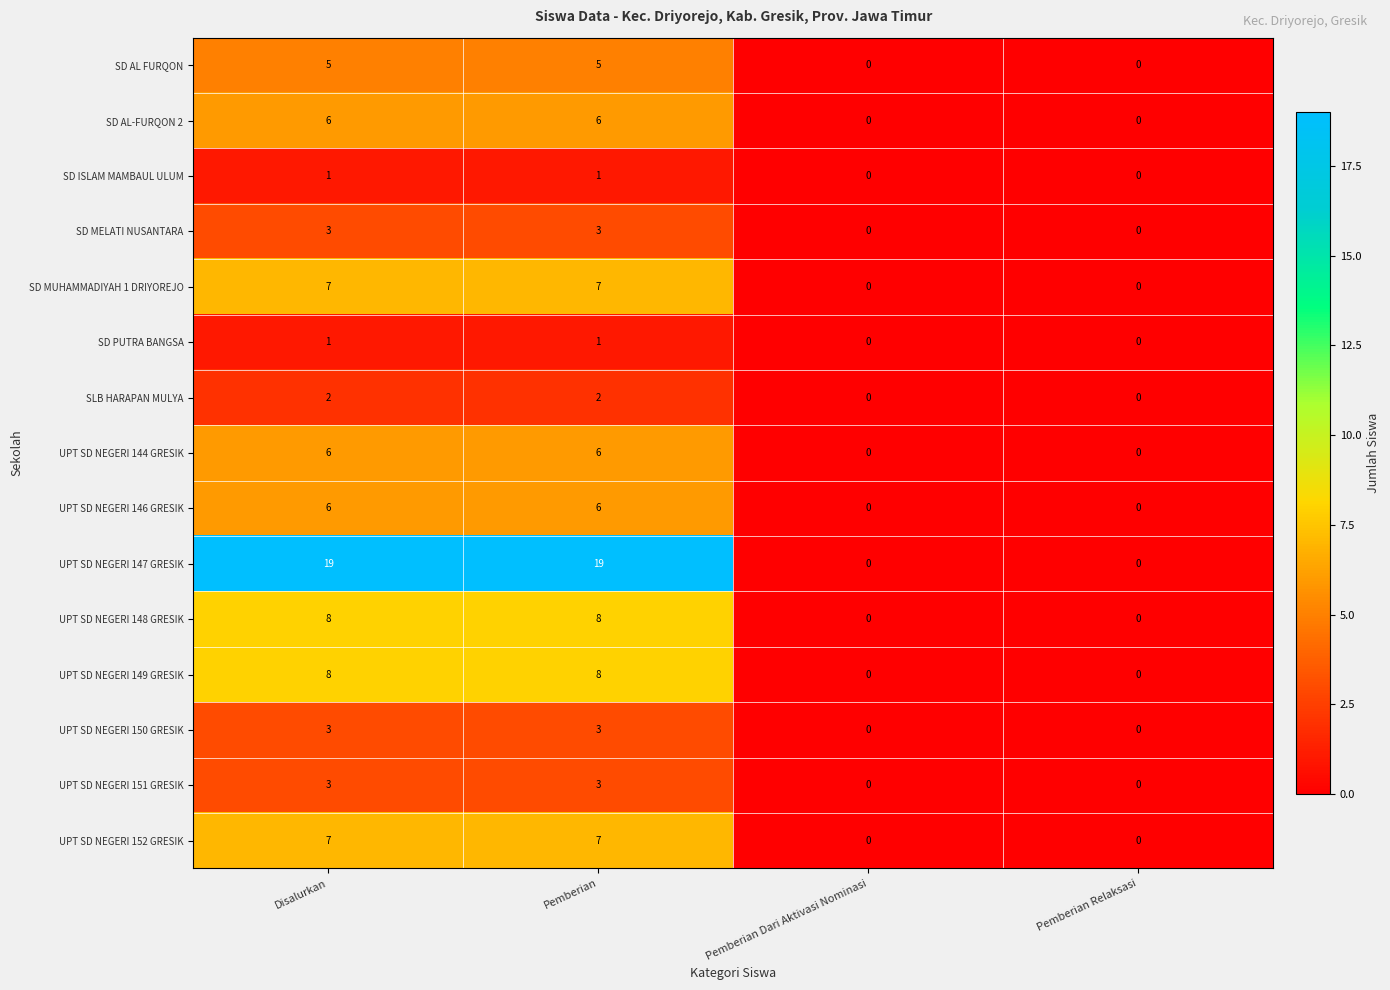

What is the greatest value displayed?

19